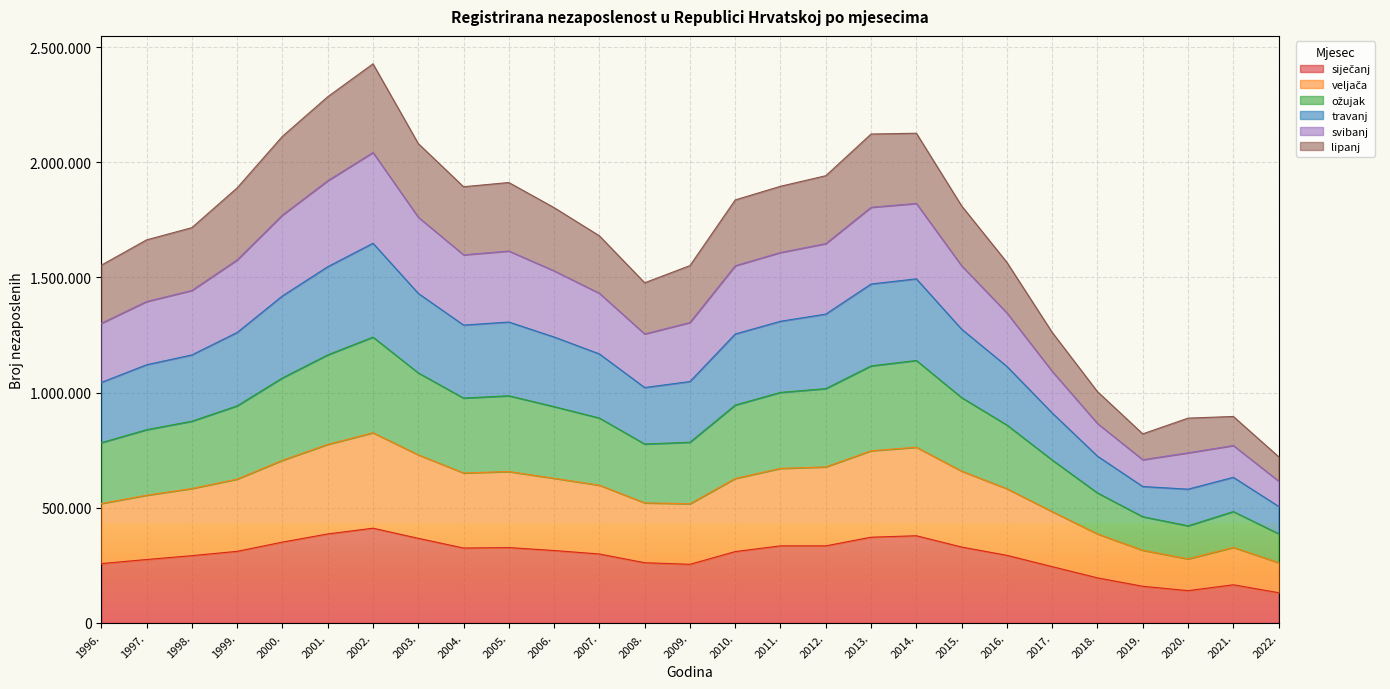

True or false: siječanj has a value of 314166 at 2006..

True